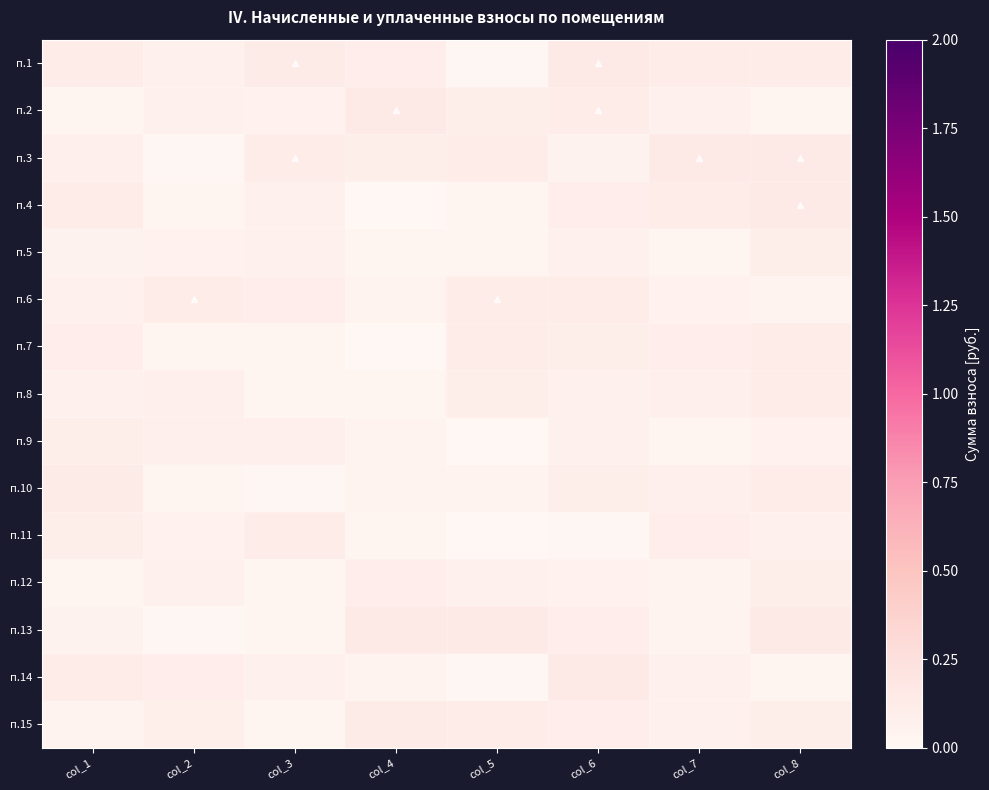

Reading left to right, what are all the values shown in this chart?

п.1: col_1=0.1	col_2=0.1	col_3=0.1	col_4=0.1	col_5=0.0	col_6=0.1	col_7=0.1	col_8=0.1
п.2: col_1=0.0	col_2=0.1	col_3=0.1	col_4=0.1	col_5=0.1	col_6=0.1	col_7=0.1	col_8=0.0
п.3: col_1=0.1	col_2=0.0	col_3=0.1	col_4=0.1	col_5=0.1	col_6=0.1	col_7=0.1	col_8=0.1
п.4: col_1=0.1	col_2=0.0	col_3=0.1	col_4=0.0	col_5=0.0	col_6=0.1	col_7=0.1	col_8=0.1
п.5: col_1=0.0	col_2=0.1	col_3=0.1	col_4=0.0	col_5=0.0	col_6=0.1	col_7=0.0	col_8=0.1
п.6: col_1=0.1	col_2=0.1	col_3=0.1	col_4=0.0	col_5=0.1	col_6=0.1	col_7=0.1	col_8=0.0
п.7: col_1=0.1	col_2=0.0	col_3=0.0	col_4=0.0	col_5=0.1	col_6=0.1	col_7=0.1	col_8=0.1
п.8: col_1=0.1	col_2=0.1	col_3=0.0	col_4=0.0	col_5=0.1	col_6=0.1	col_7=0.1	col_8=0.1
п.9: col_1=0.1	col_2=0.1	col_3=0.1	col_4=0.0	col_5=0.0	col_6=0.1	col_7=0.0	col_8=0.1
п.10: col_1=0.1	col_2=0.0	col_3=0.0	col_4=0.0	col_5=0.0	col_6=0.1	col_7=0.1	col_8=0.1
п.11: col_1=0.1	col_2=0.1	col_3=0.1	col_4=0.0	col_5=0.0	col_6=0.0	col_7=0.1	col_8=0.1
п.12: col_1=0.0	col_2=0.1	col_3=0.0	col_4=0.1	col_5=0.1	col_6=0.1	col_7=0.0	col_8=0.1
п.13: col_1=0.1	col_2=0.0	col_3=0.0	col_4=0.1	col_5=0.1	col_6=0.1	col_7=0.0	col_8=0.1
п.14: col_1=0.1	col_2=0.1	col_3=0.1	col_4=0.0	col_5=0.0	col_6=0.1	col_7=0.1	col_8=0.0
п.15: col_1=0.0	col_2=0.1	col_3=0.0	col_4=0.1	col_5=0.1	col_6=0.1	col_7=0.1	col_8=0.1